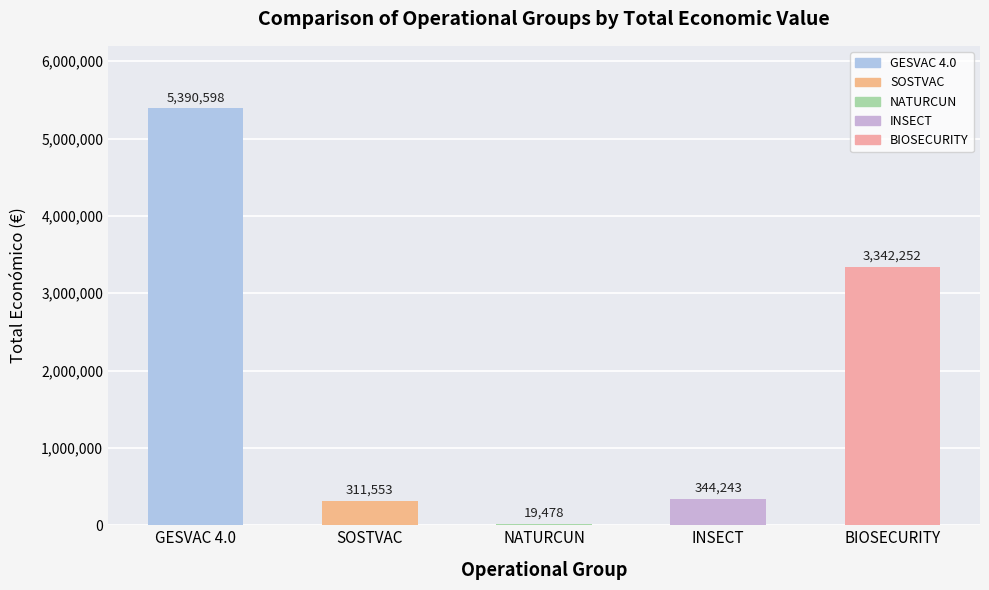

Where does the data first go above 344243?

GESVAC 4.0